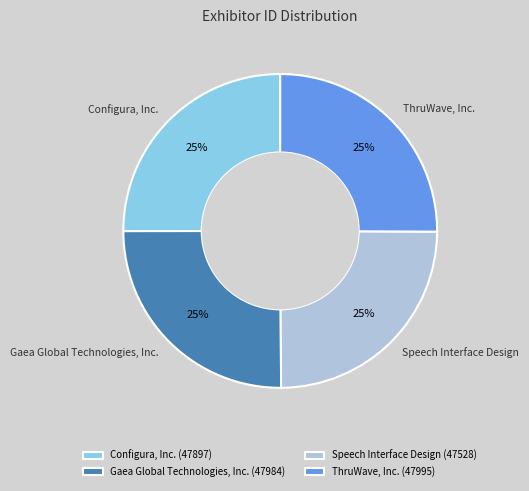

Is Configura, Inc. the majority of the pie?

No